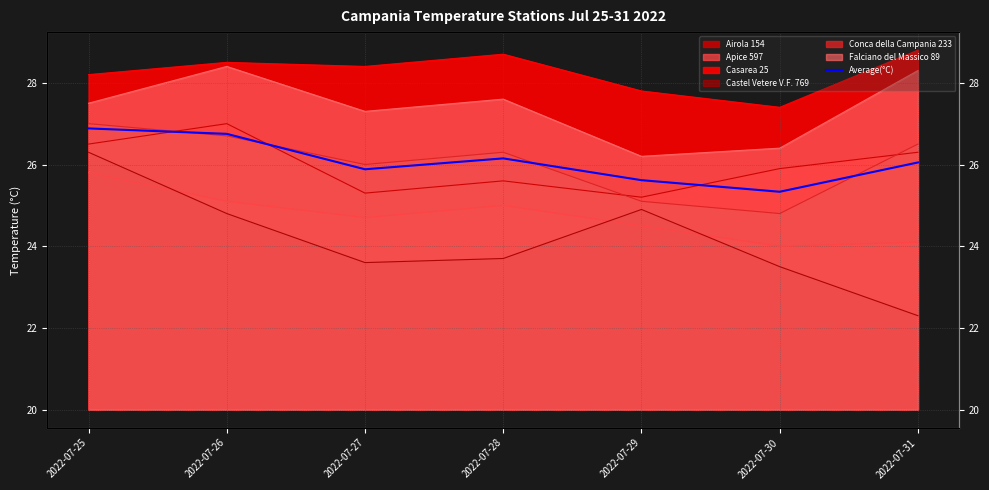

What is the average value?

26.1